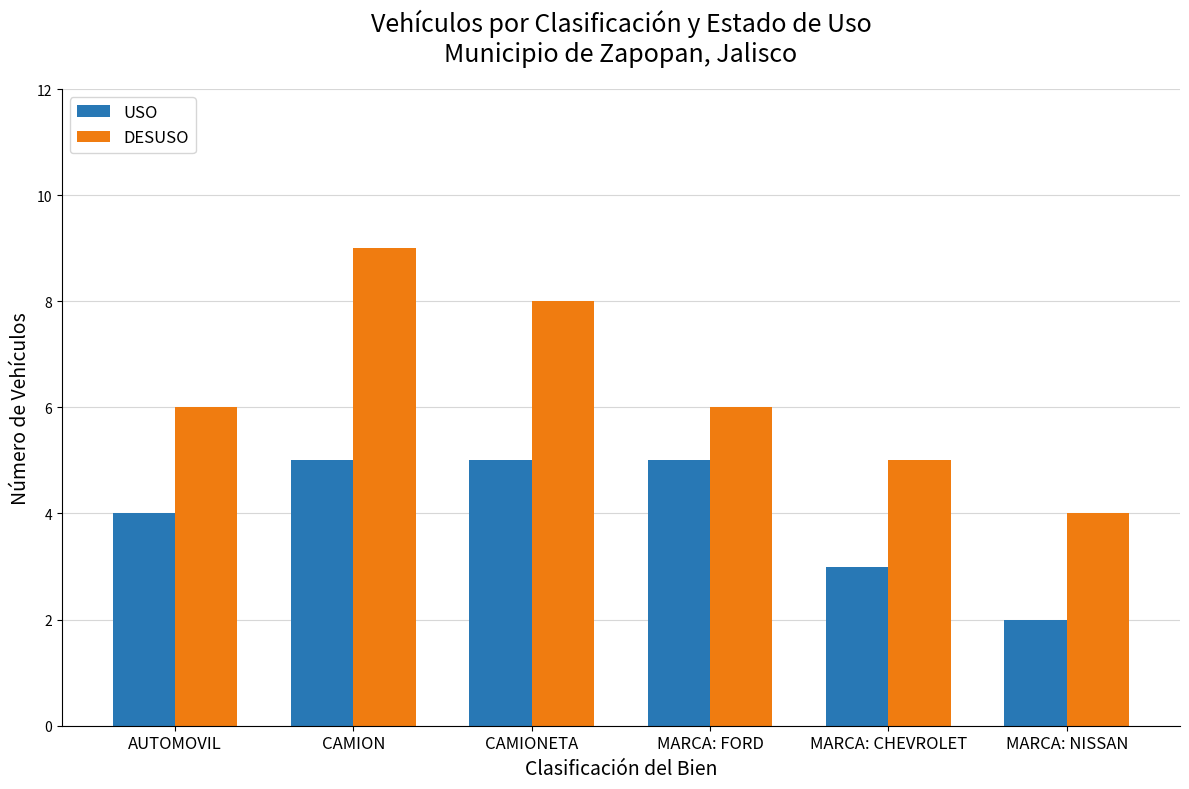

What position from the left is MARCA: CHEVROLET?

5